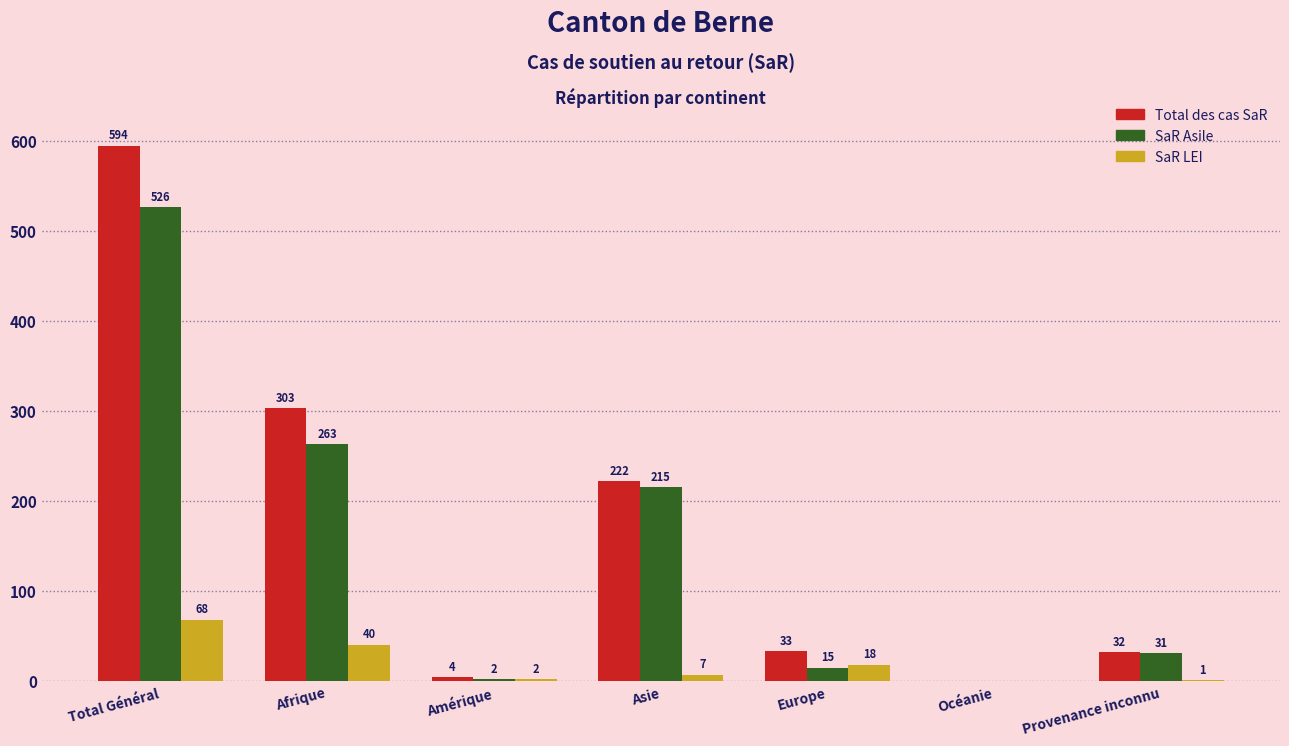

Reading left to right, list all the values displayed in this chart.

Total des cas SaR: Total Général=594	Afrique=303	Amérique=4	Asie=222	Europe=33	Océanie=0	Provenance inconnu=32
SaR Asile: Total Général=526	Afrique=263	Amérique=2	Asie=215	Europe=15	Océanie=0	Provenance inconnu=31
SaR LEI: Total Général=68	Afrique=40	Amérique=2	Asie=7	Europe=18	Océanie=0	Provenance inconnu=1